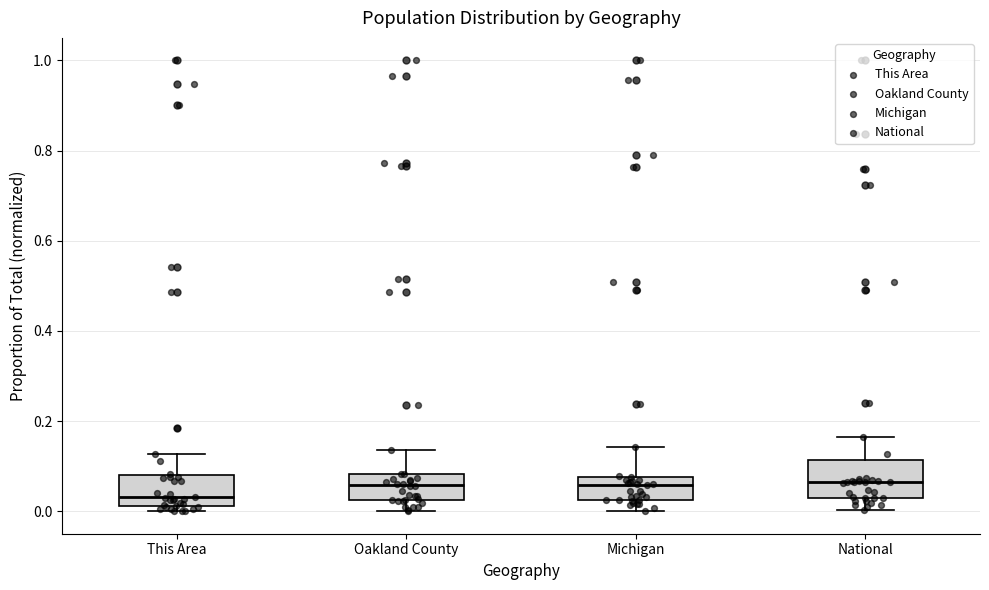

Reading left to right, read every box against the y-axis: the position of its median line, the range the box covers, and the ends of its whiskers. The values are not printed on the chart, so give them approximately, as read against the axis.

This Area: median 0.04, box 0.02 to 0.08, whiskers 0.00 to 0.12
Oakland County: median 0.06, box 0.02 to 0.08, whiskers 0.00 to 0.14
Michigan: median 0.06, box 0.02 to 0.08, whiskers 0.00 to 0.14
National: median 0.06, box 0.02 to 0.12, whiskers 0.00 to 0.16